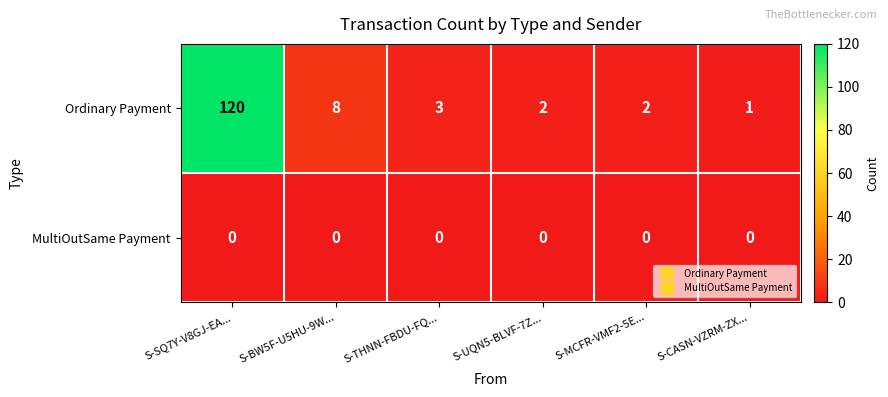

Is it true that Ordinary Payment equals 3 at S-UQN5-BLVF-7Z...?

False